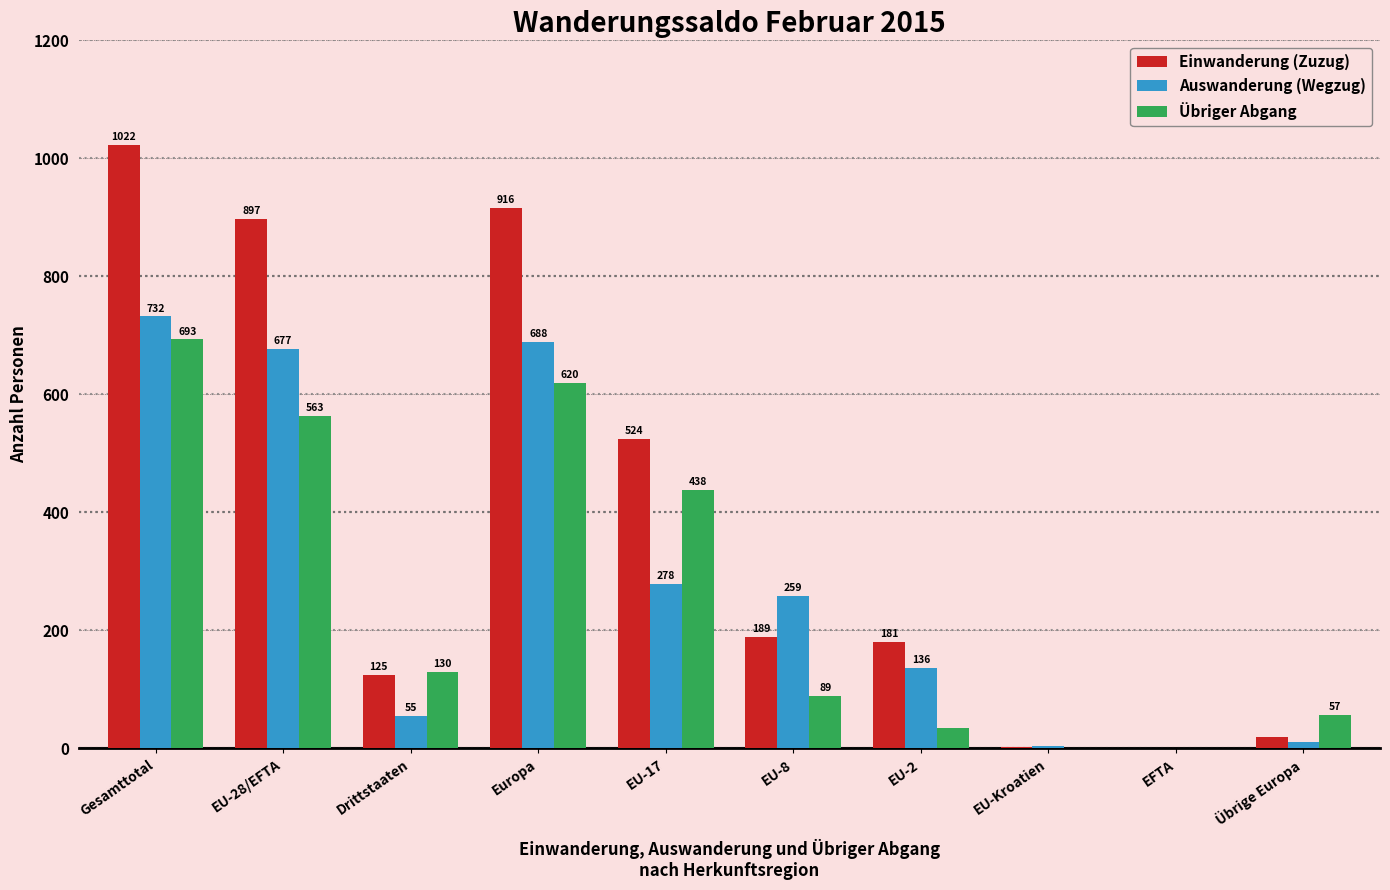

Does the chart contain stacked bars?

No